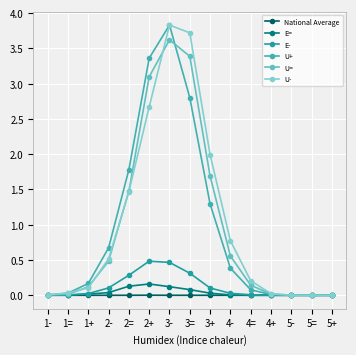

Does the chart have visible grid lines?

Yes